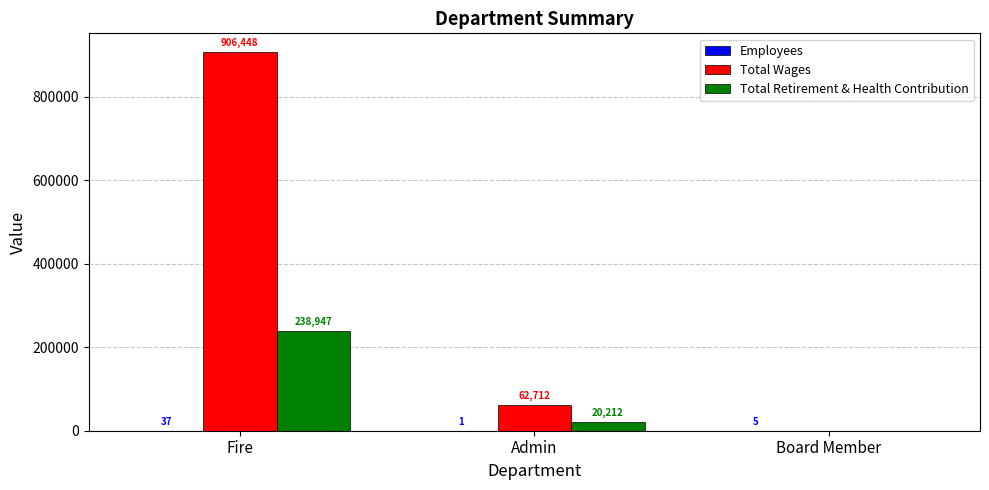

Is the value of Total Retirement & Health Contribution at Admin greater than the value of Total Wages at Fire?

No